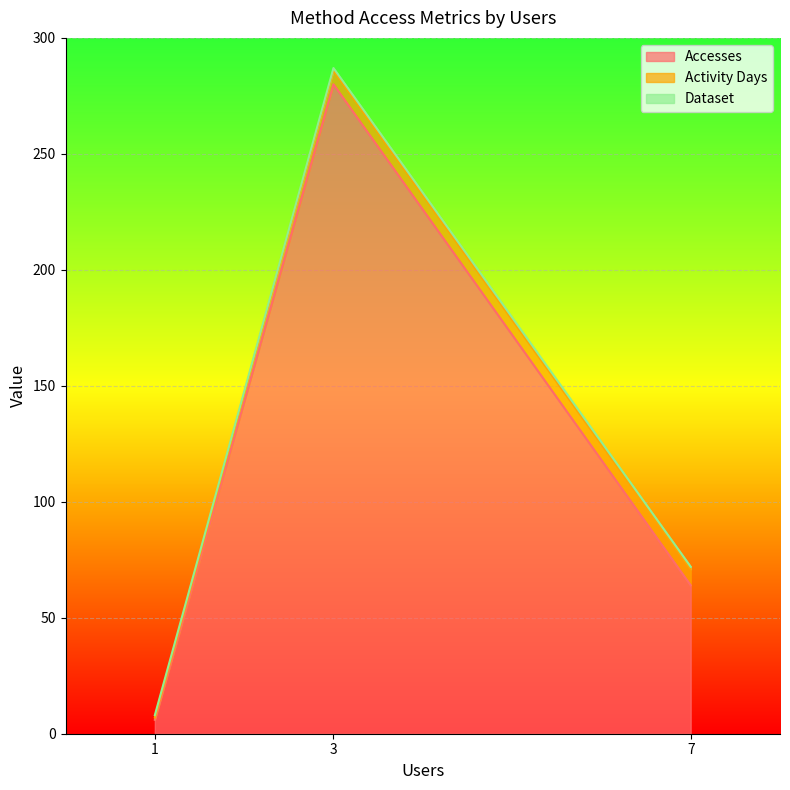

What is the difference between the second highest and minimum values in the Accesses series?

58